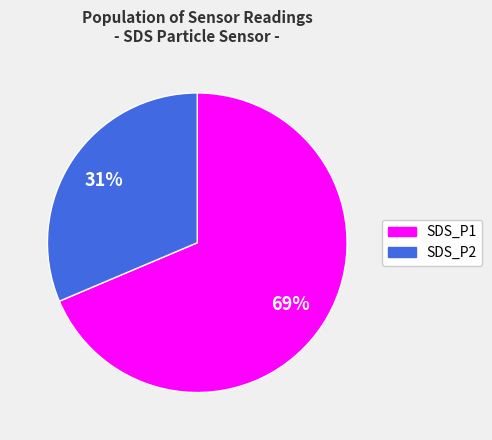

Do SDS_P2 and SDS_P1 together represent more than half of the pie?

Yes